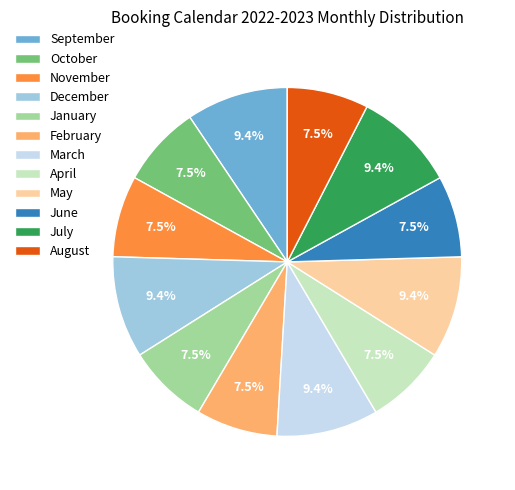

Is there a majority slice in this chart?

No